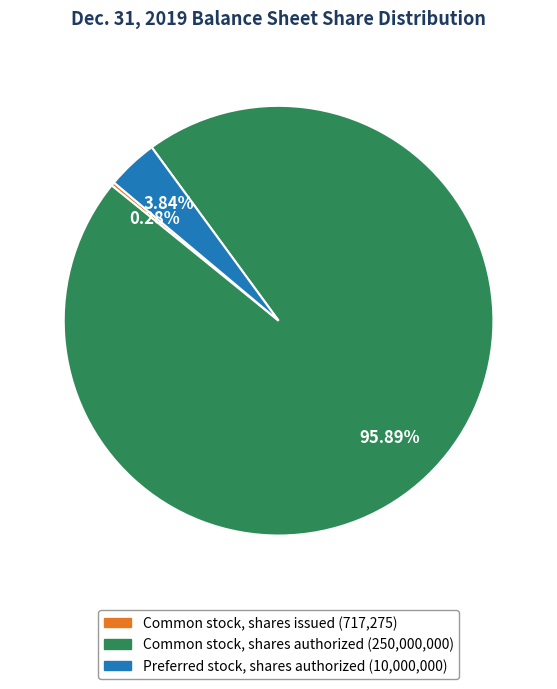

Does any single category account for the majority?

Yes